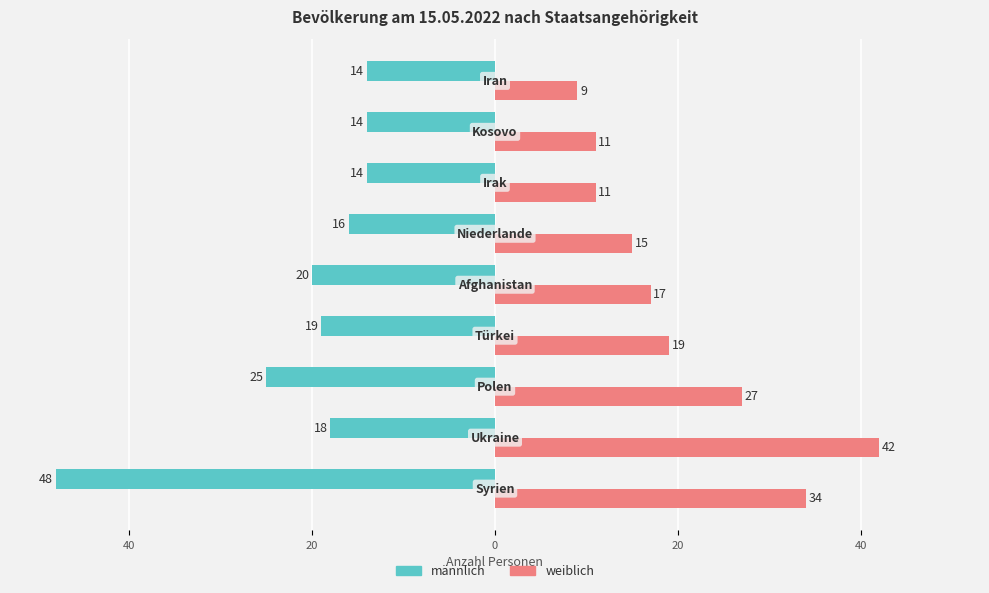

What are all the series names shown in the legend?

männlich, weiblich